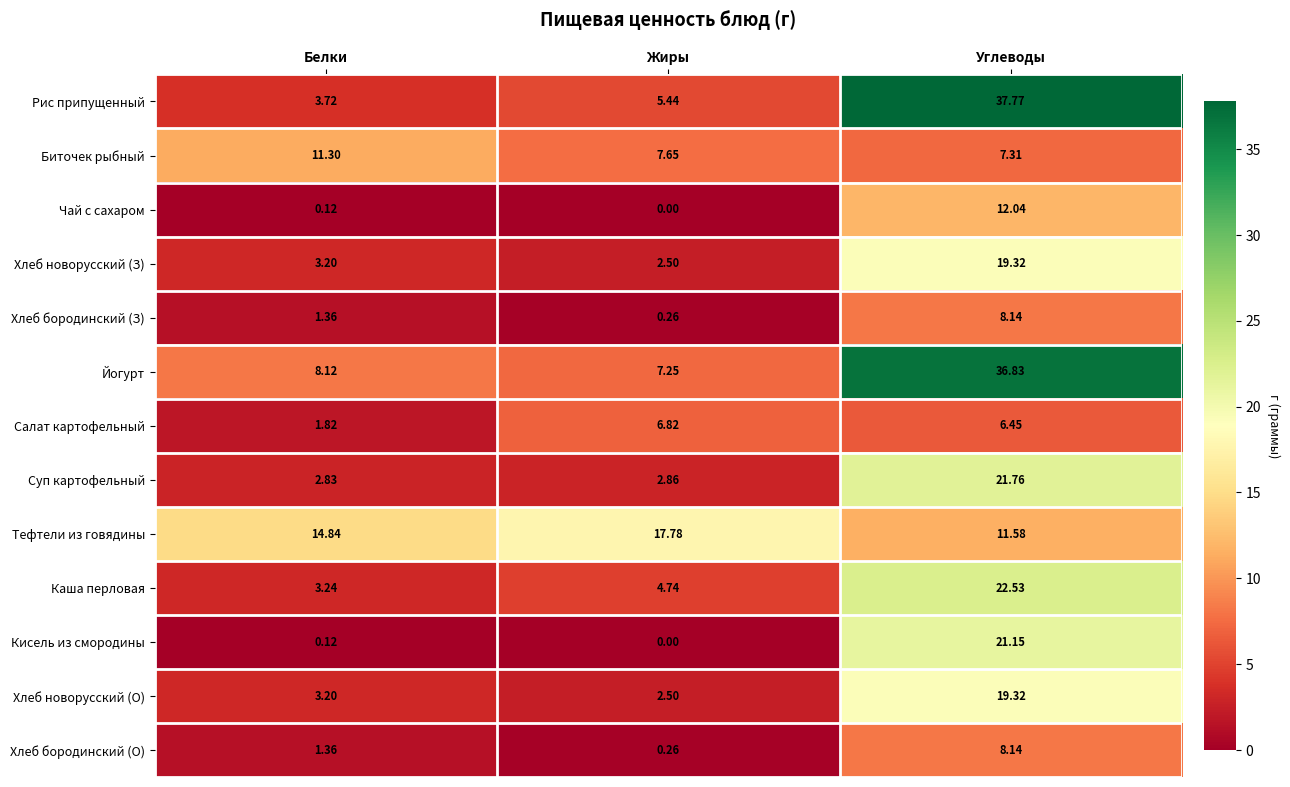

Which series has the largest total across all categories?

Йогурт